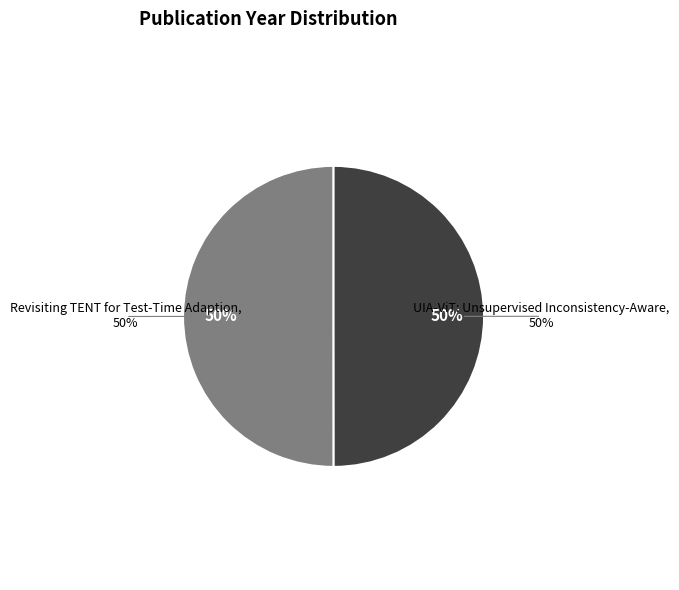

Count the number of slices in the pie.

2